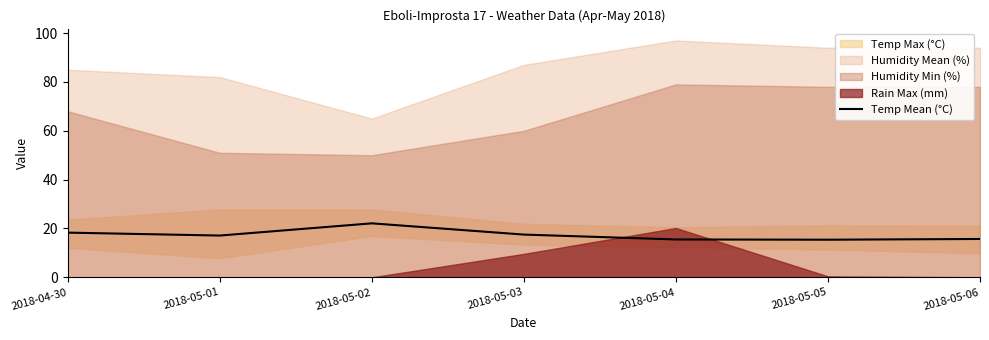

What is the value of the 2nd point from the left?

17.1